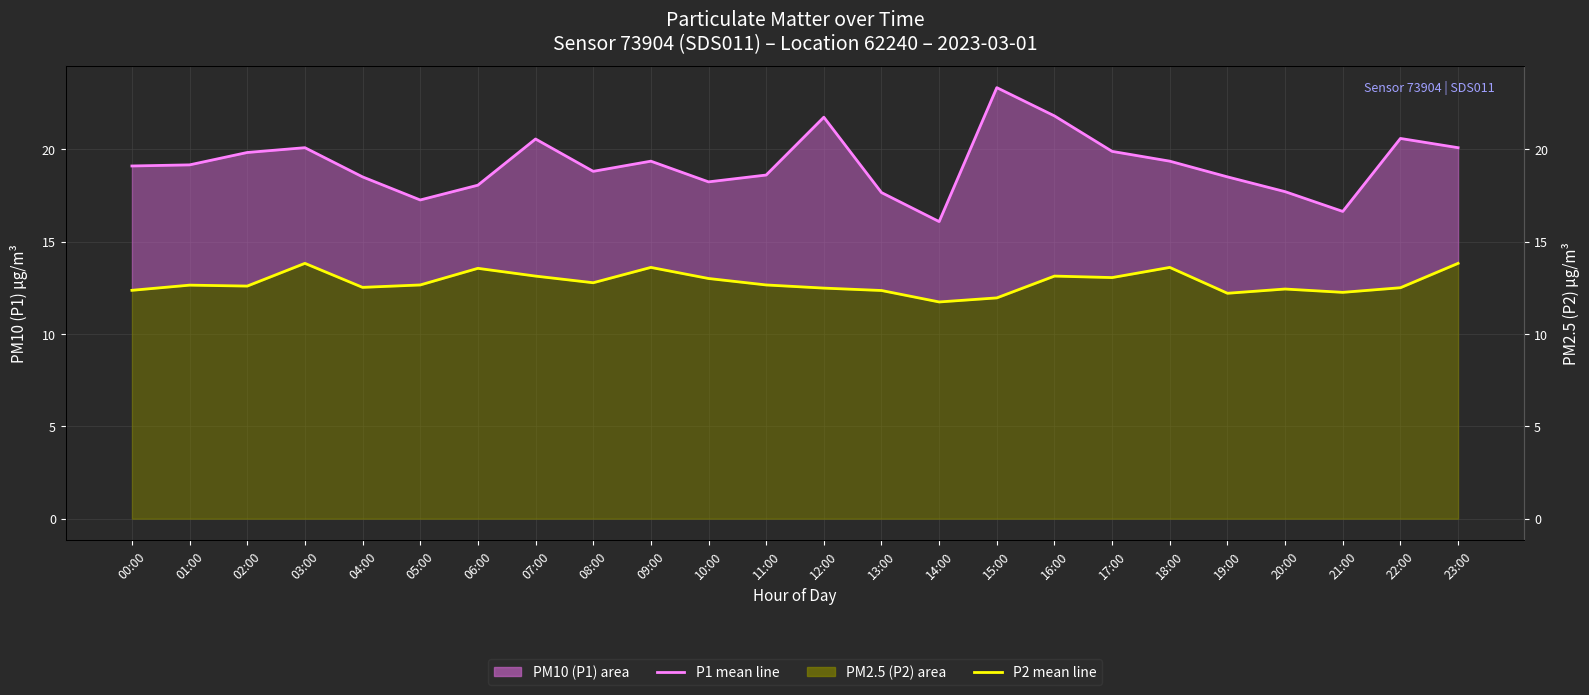

Which label corresponds to the largest value in the chart?

15:00